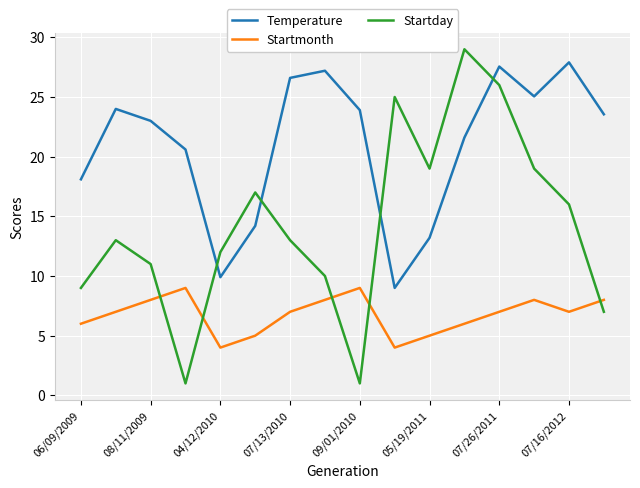

Which series has the largest total across all categories?

Temperature